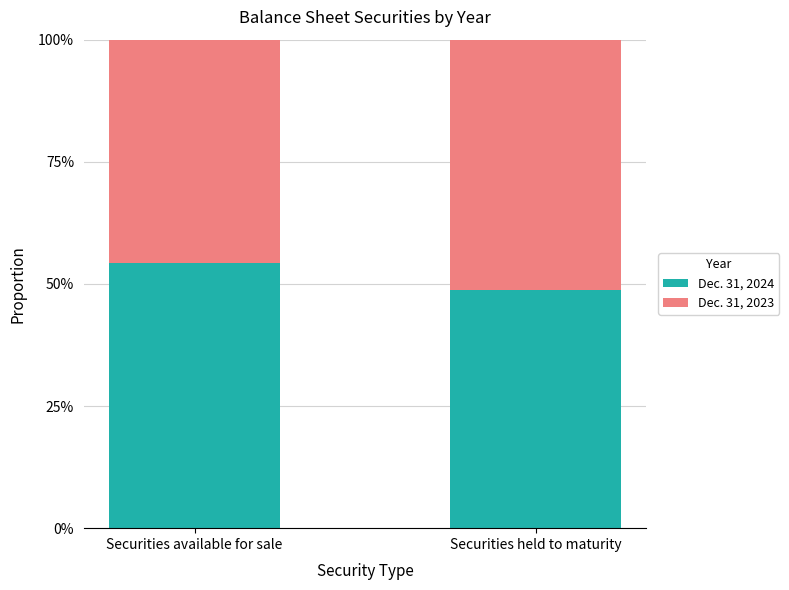

Rank the categories by Dec. 31, 2024 value from lowest to highest.

Securities held to maturity, Securities available for sale